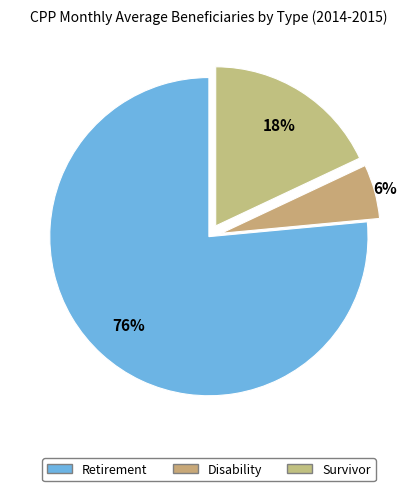

To the nearest percent, what portion does Survivor represent?

18%